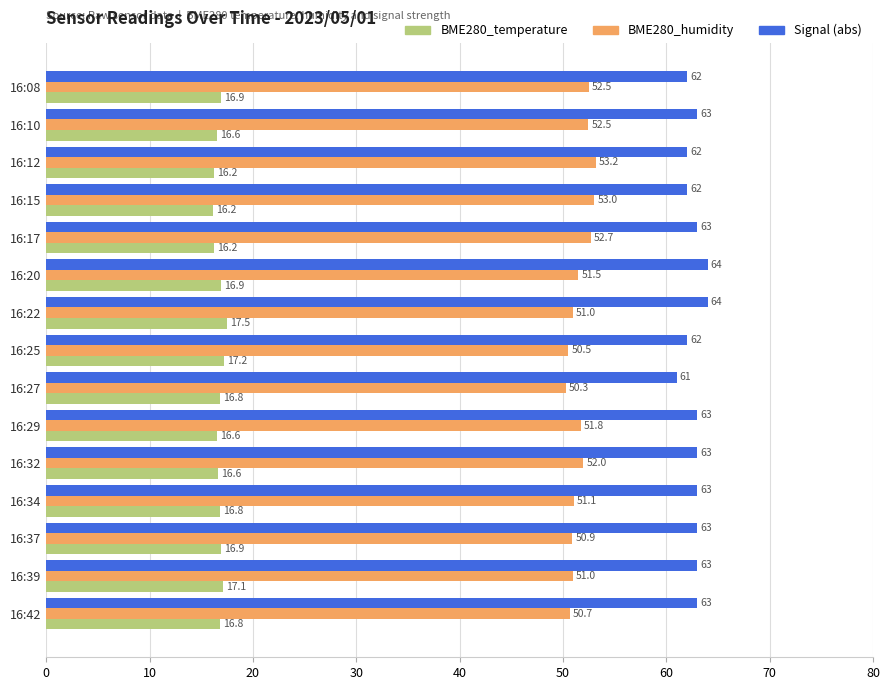

True or false: BME280_humidity has a value of 50.3 at 16:27.

True